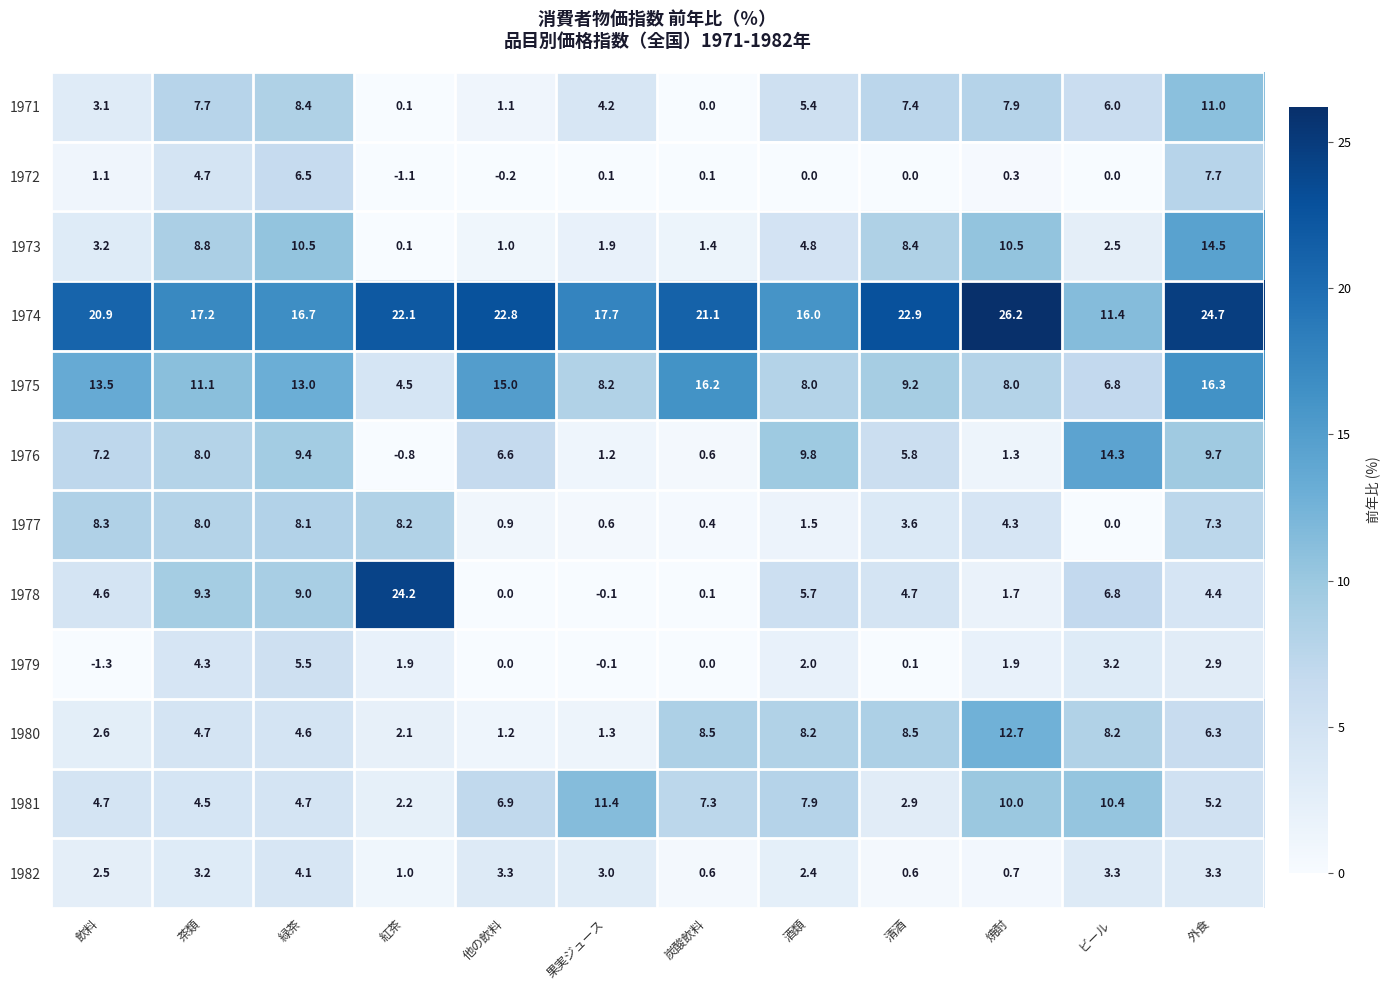

What is the sum of the 1972 values at 飲料 and 清酒?

1.1